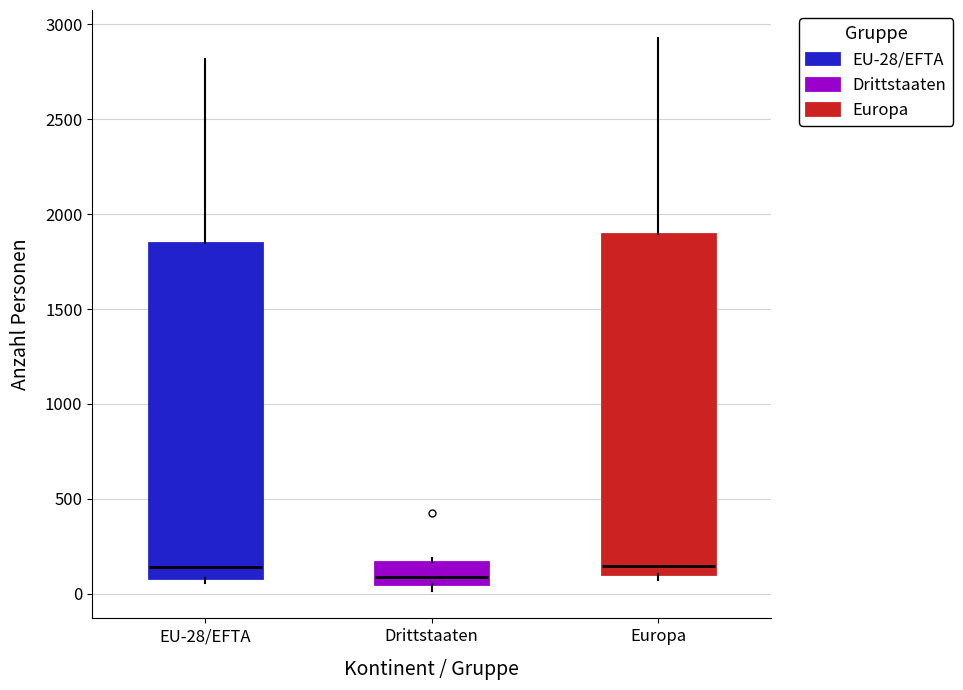

Reading left to right, read every box against the y-axis: the position of its median line, the range the box covers, and the ends of its whiskers. The values are not printed on the chart, so give them approximately, as read against the axis.

EU-28/EFTA: median 150, box 100 to 1850, whiskers 50 to 2800
Drittstaaten: median 100, box 50 to 150, whiskers 0 to 200
Europa: median 150, box 100 to 1900, whiskers 50 to 2950